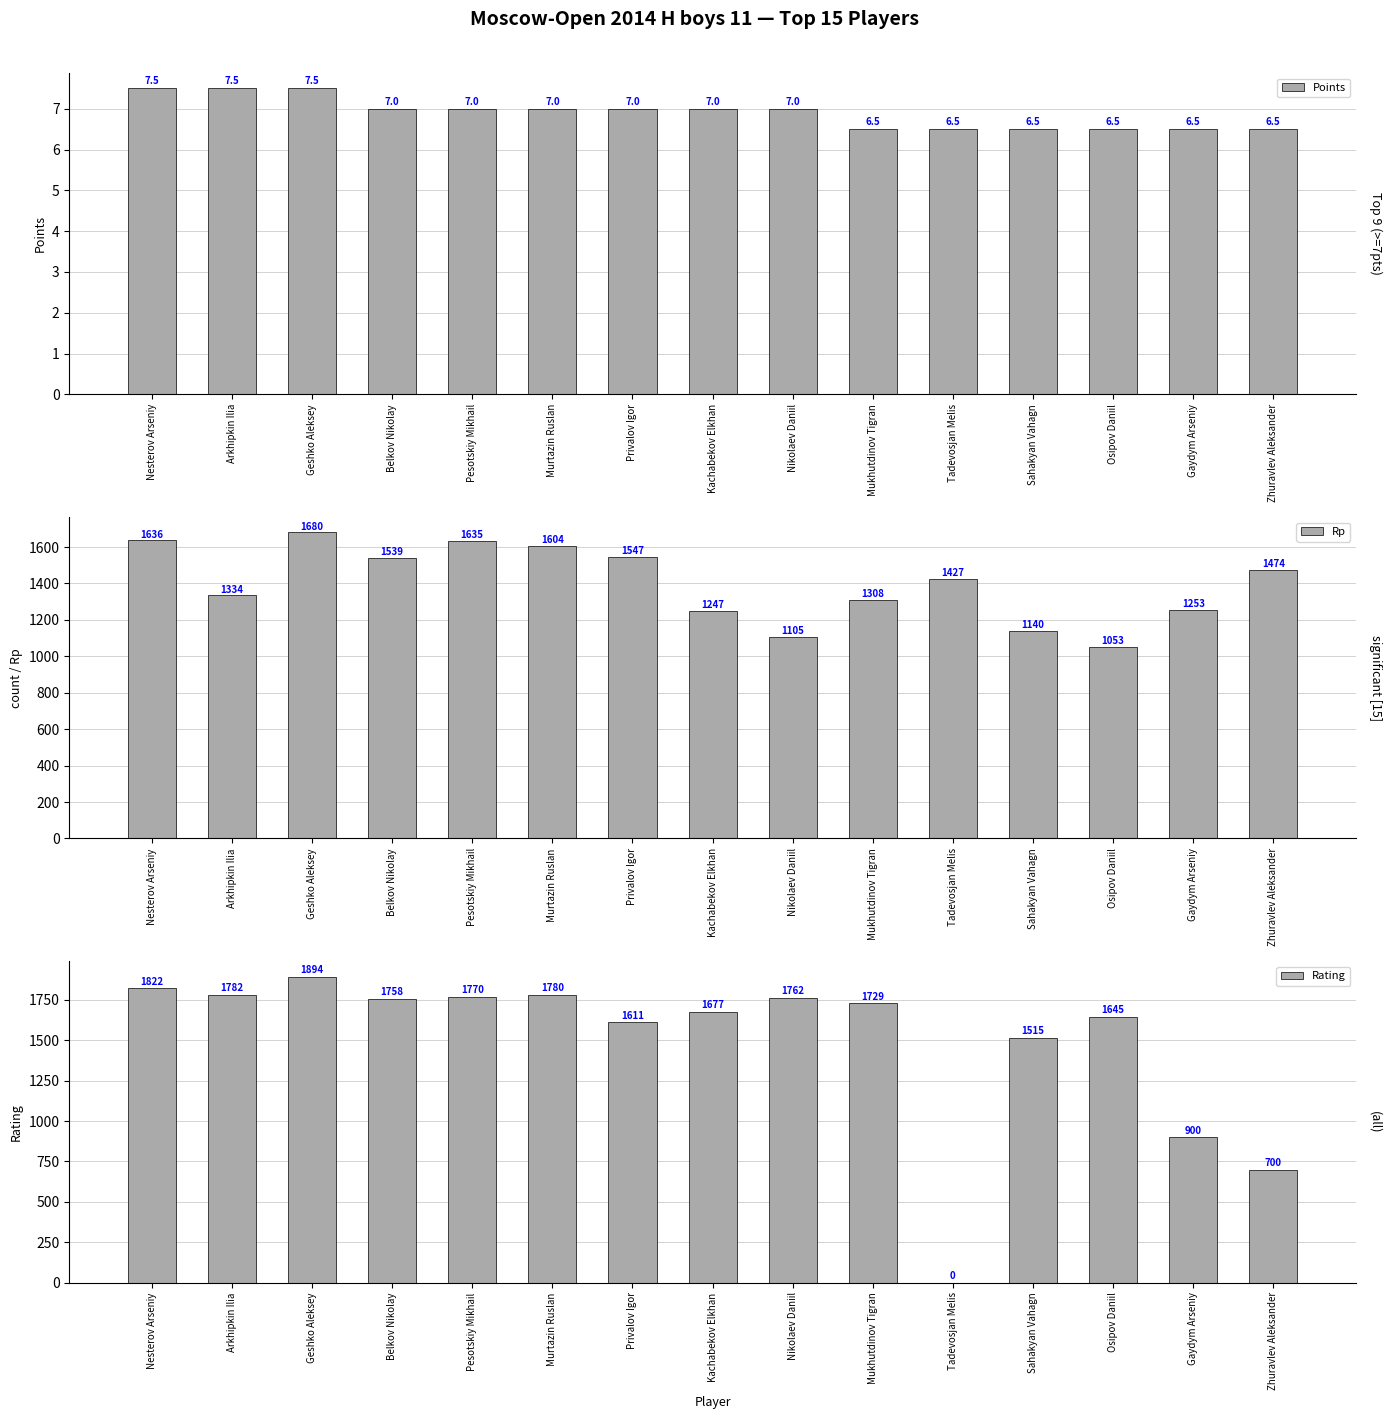

How many values in the Points series exceed 7?

3